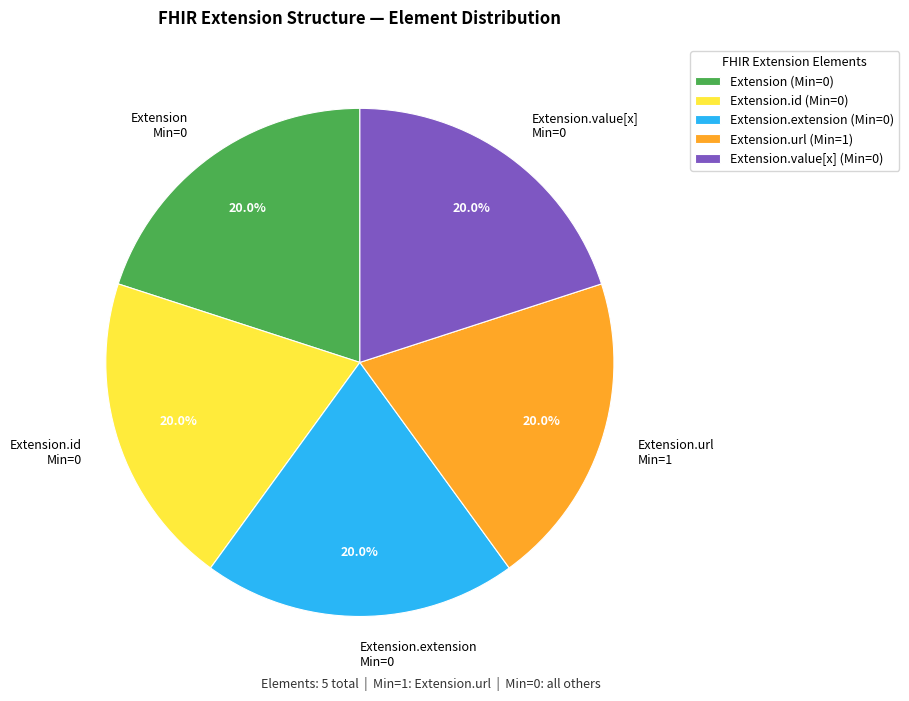

What is the ratio of the value at Extension.id Min=0 to the value at Extension.extension Min=0?

1.0